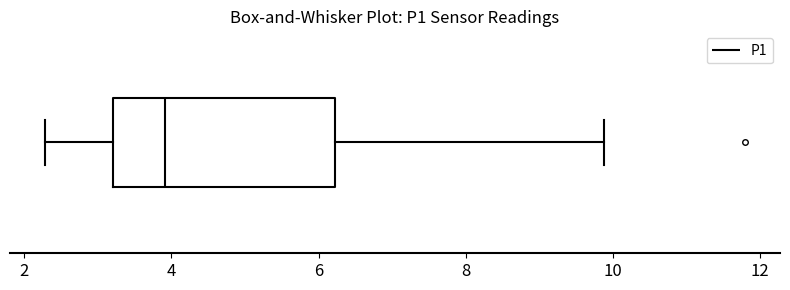

Transcribe this box plot: give where the median line is, the range the box spans, and where the two whiskers end, as read against the x-axis. The values are not printed on the chart, so give them approximately, as read against the axis.

median 4.0, box 3.2 to 6.2, whiskers 2.2 to 9.8